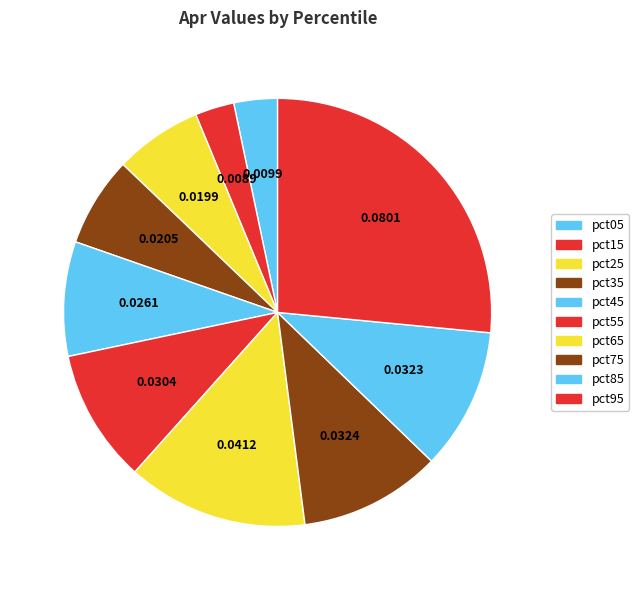

How many slices are in this pie chart?

10